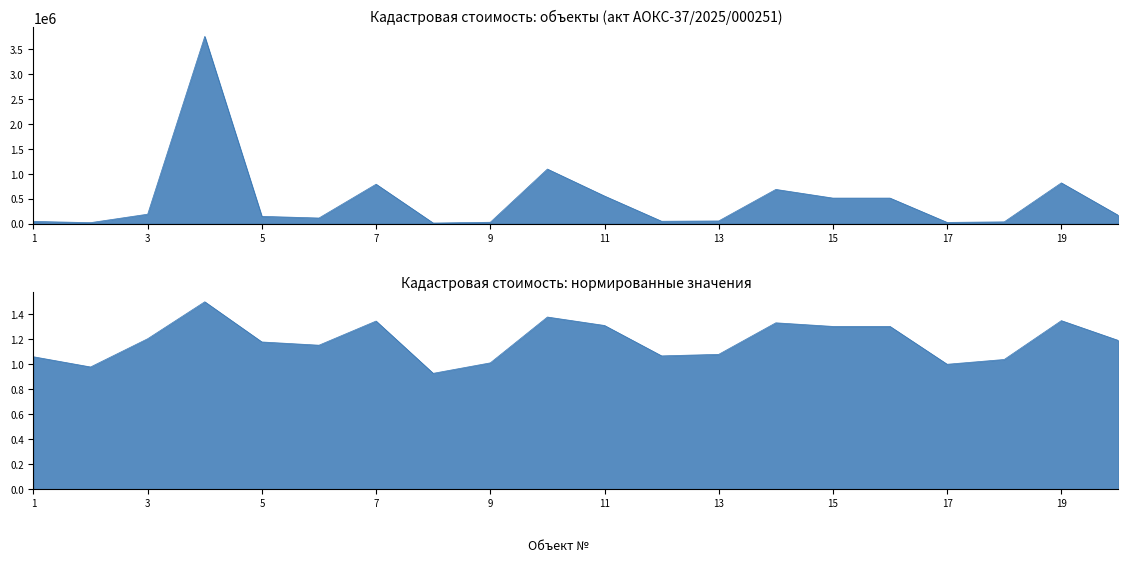

Reading left to right, what are all the values shown in this chart?

1=44137.0	2=19303.9	3=189325.0	4=3759731.6	5=145815.0	6=112374.8	7=791468.9	8=11547.4	9=26910.0	10=1095484.5	11=553746.2	12=47338.6	13=53573.4	14=686709.8	15=512470.0	16=512470.0	17=24041.6	18=35386.7	19=818185.2	20=164647.0